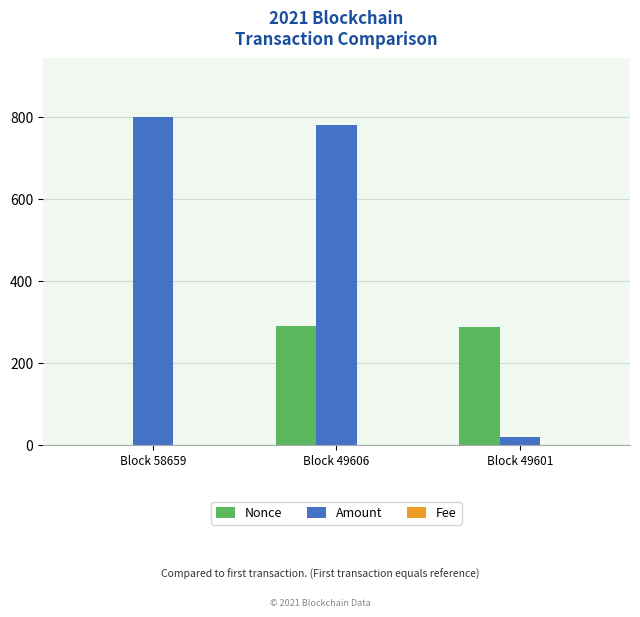

What is the maximum value for Nonce?

290.0